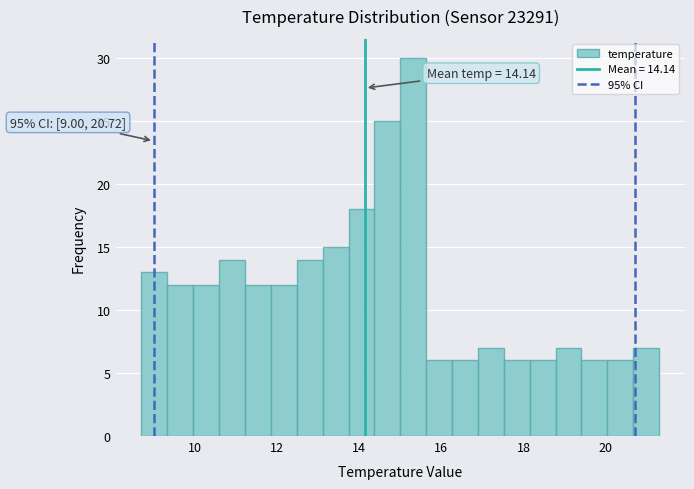

Read against the x-axis, roughly where is the centre of the tallest bar?

15.4